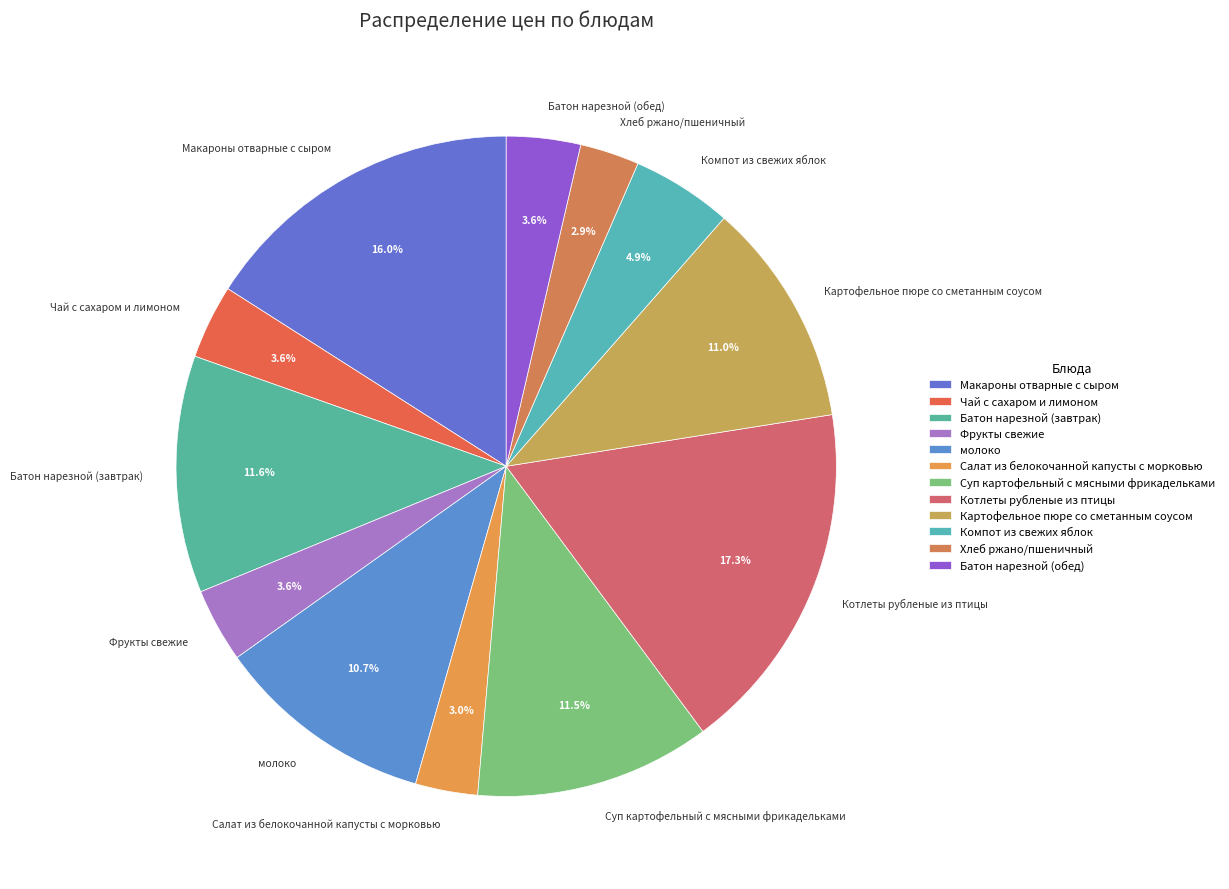

What is the ratio of the value at Салат из белокочанной капусты с морковью to the value at Котлеты рубленые из птицы?

0.2